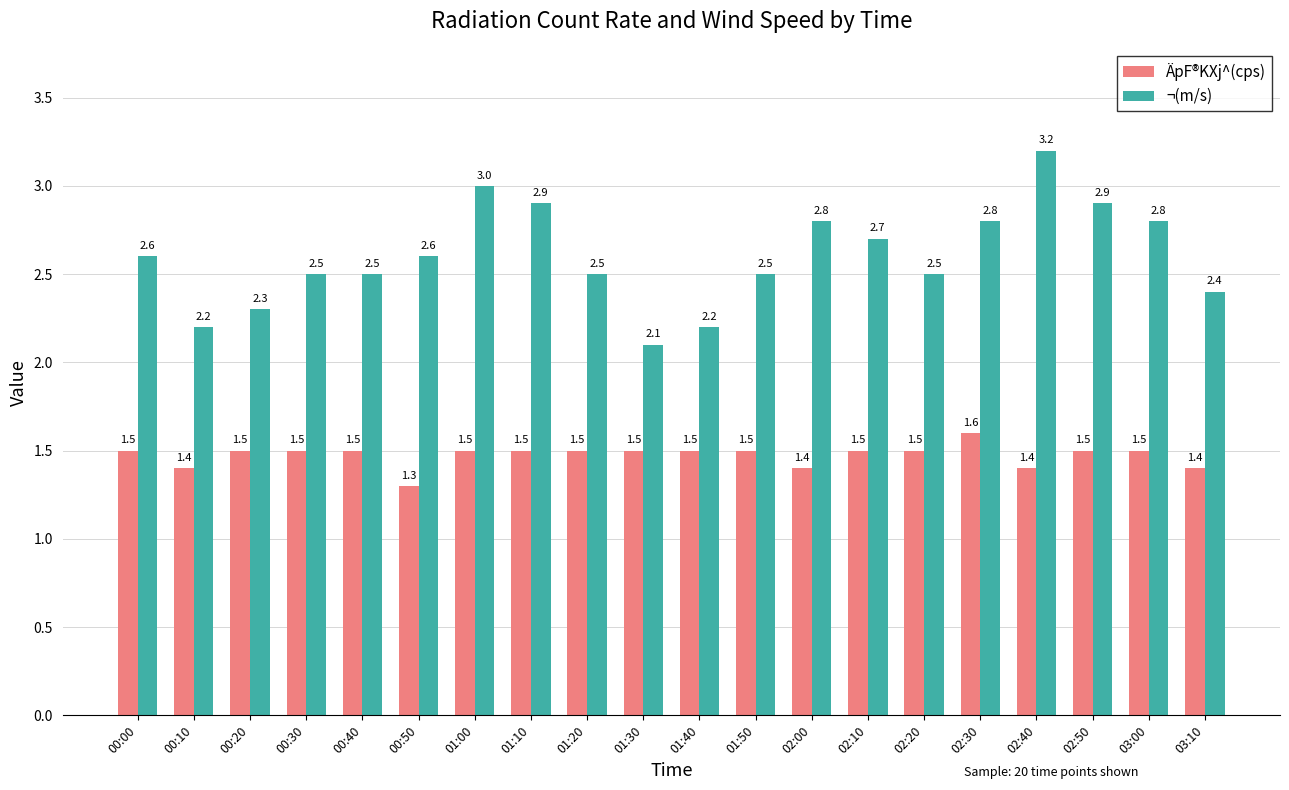

How many series are shown in this chart?

2